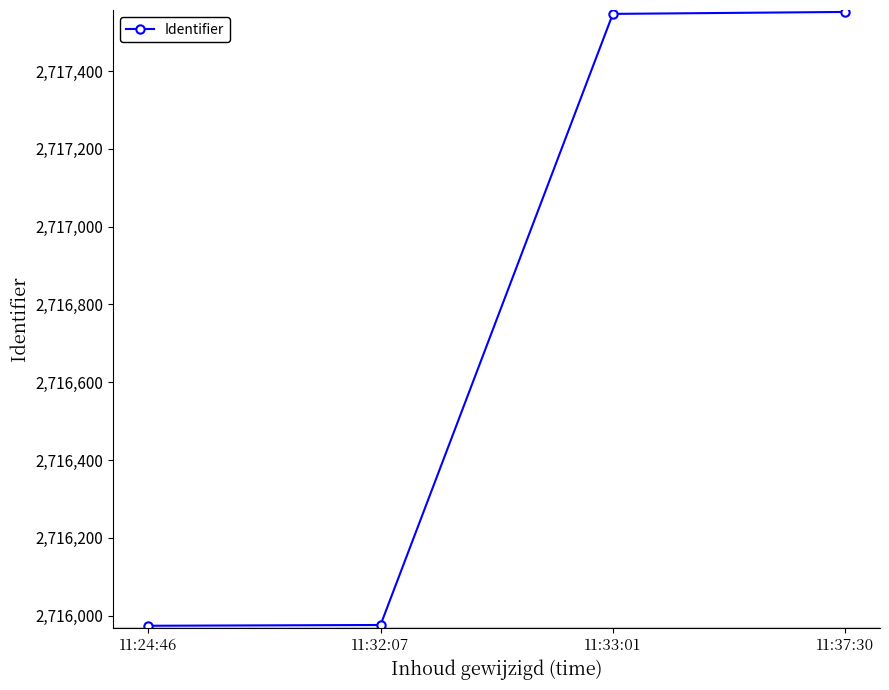

What is the difference between the maximum and second lowest values?

1576